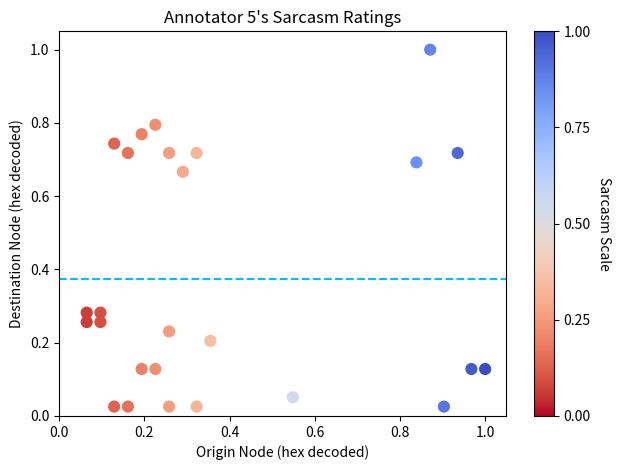

What is the range of Y values (max minus min)?

1.0